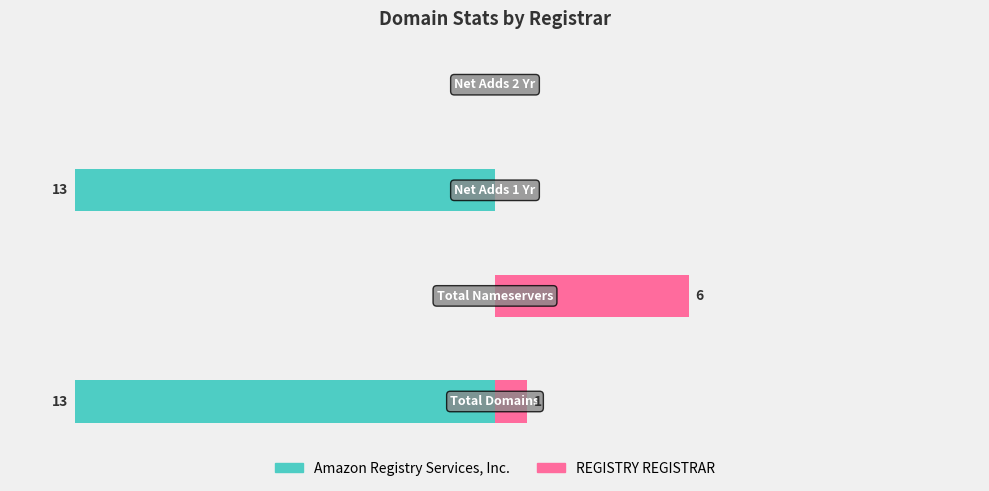

Between −5 and −15, which is larger?

−5